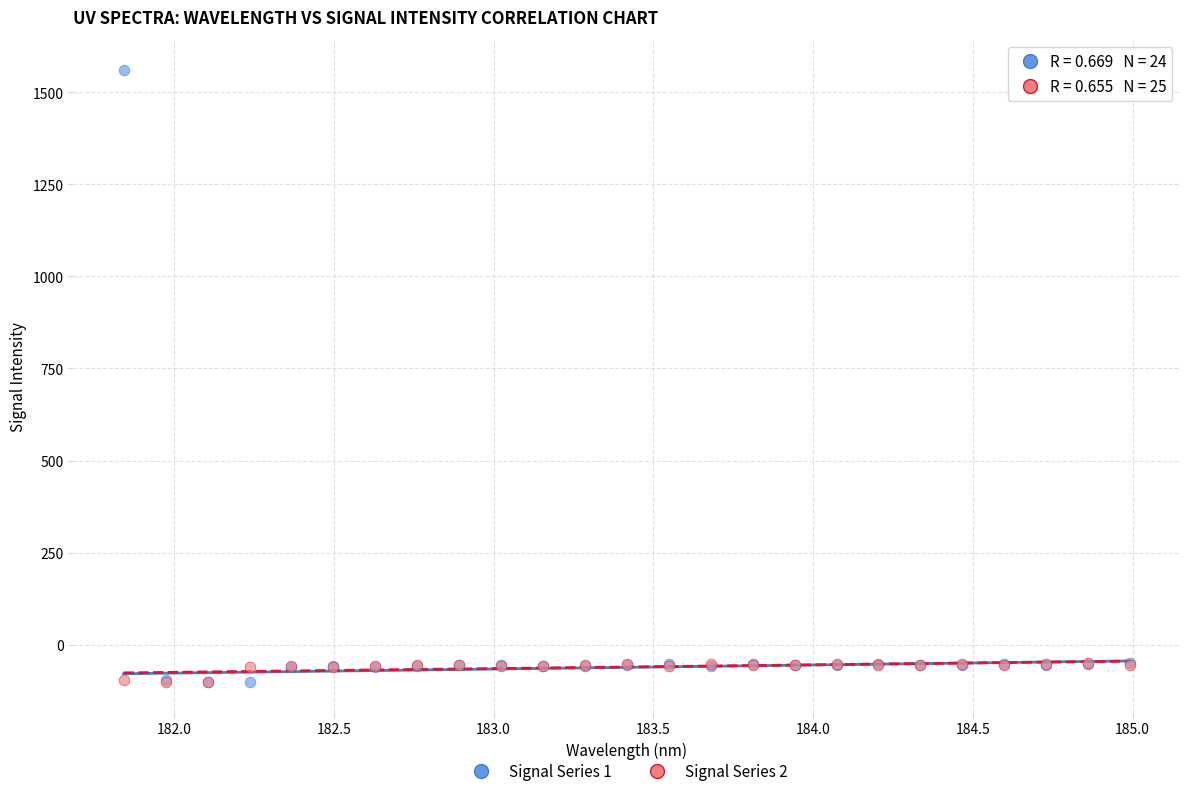

What are all the series names shown in the legend?

Signal Series 1, Signal Series 2